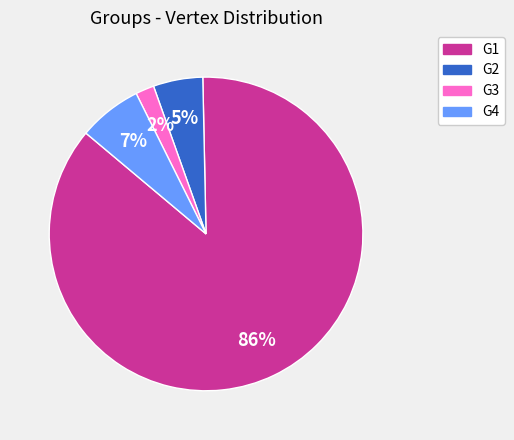

Rank the categories by value from lowest to highest.

G3, G2, G4, G1